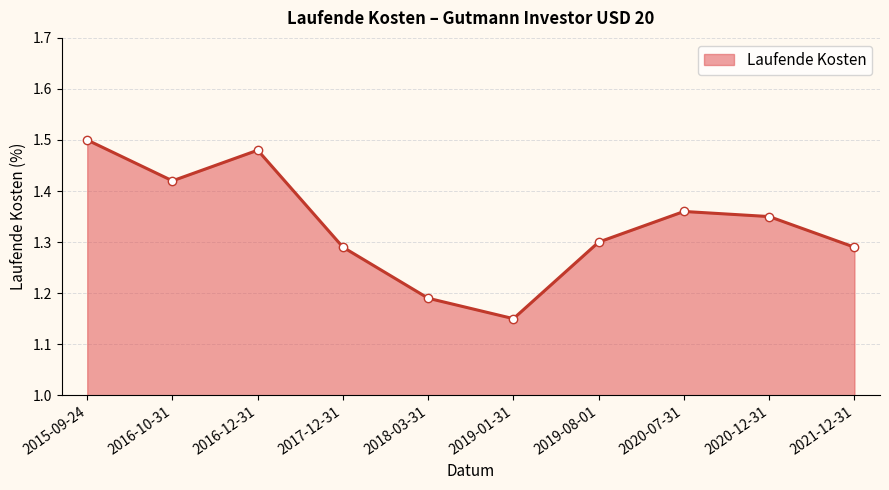

True or false: the data shows 1.5 at 2015-09-24.

True